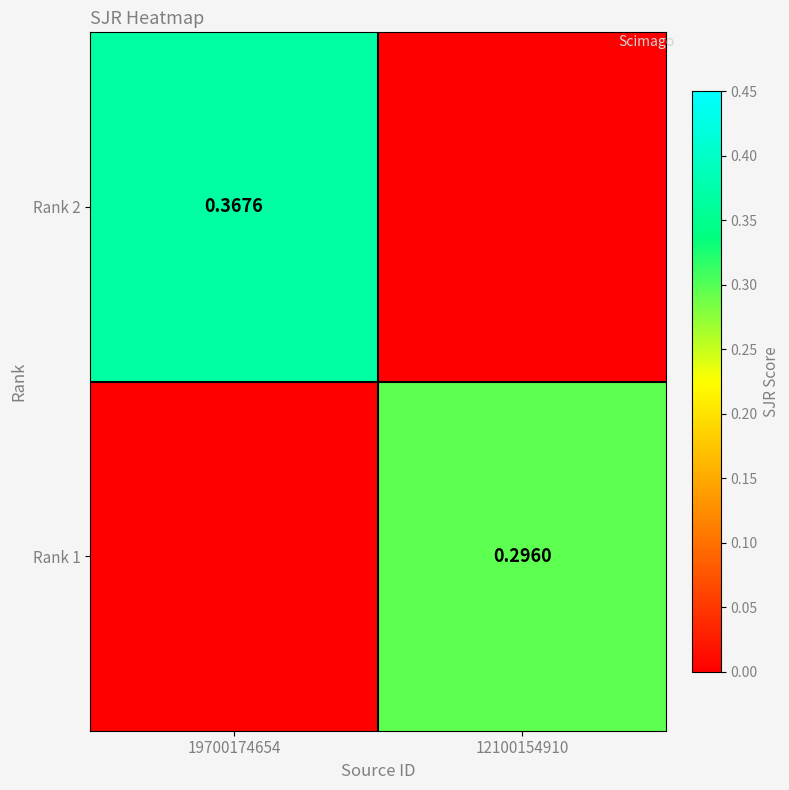

Is the value of Rank 1 at 12100154910 greater than the value of Rank 2 at 19700174654?

No